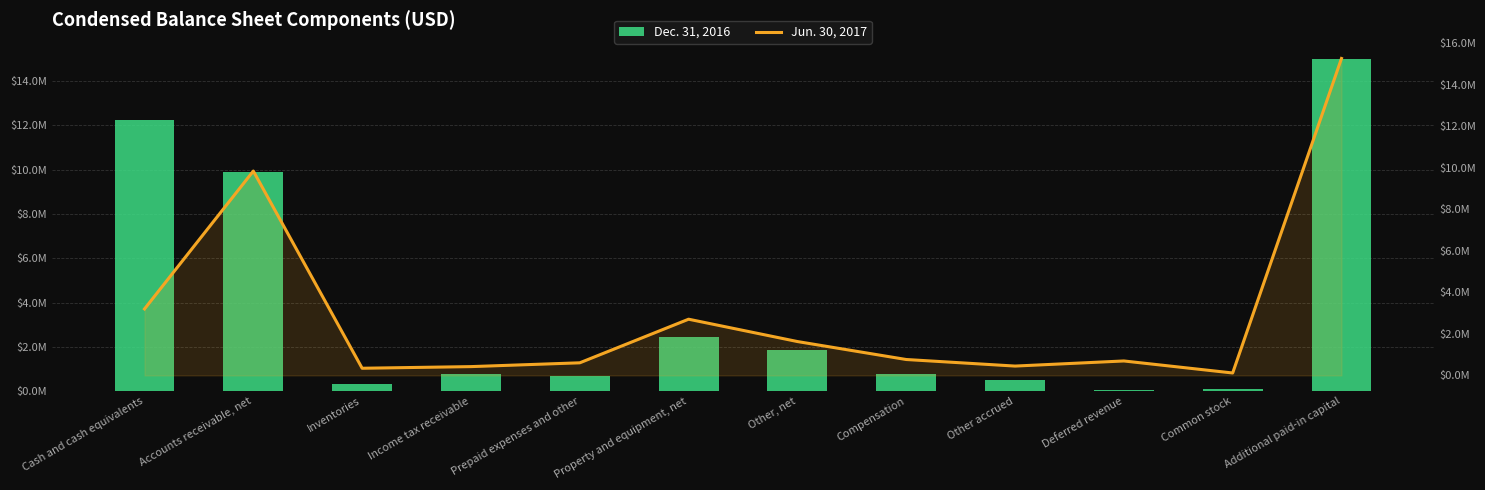

Is it true that Jun. 30, 2017 equals 2706000 at Property and equipment, net?

True